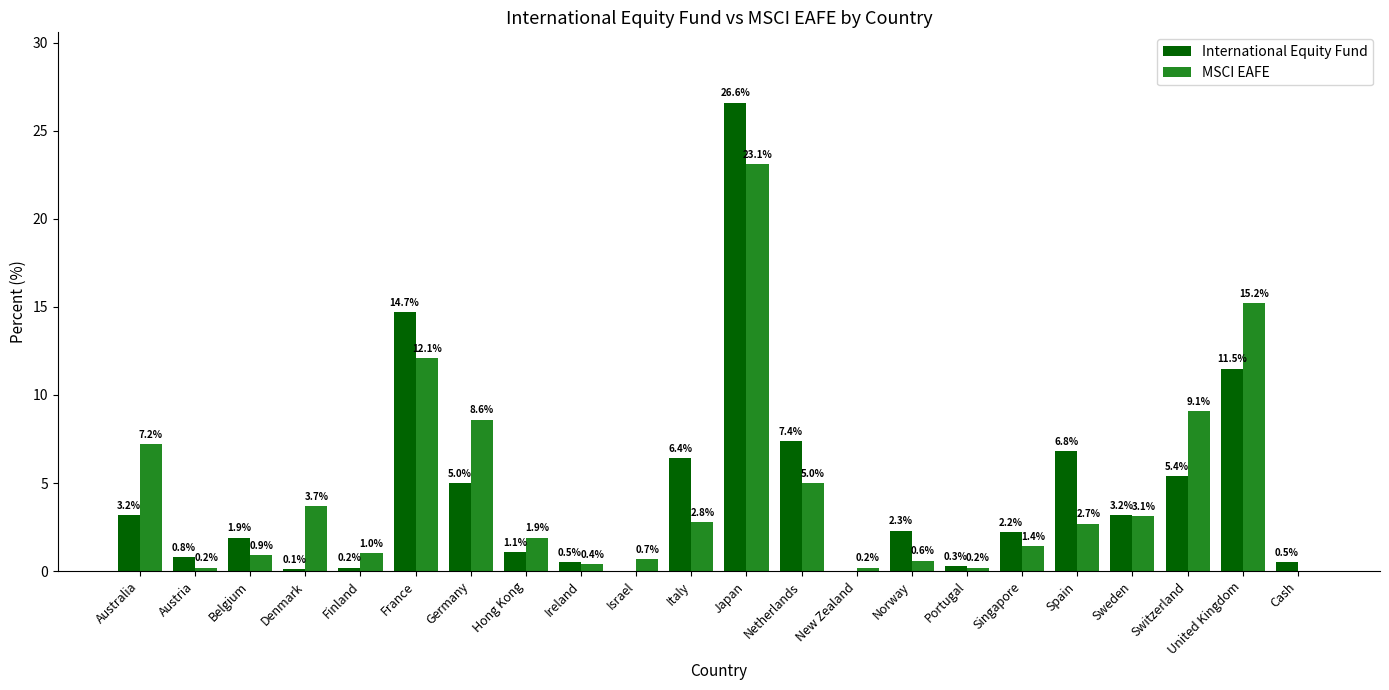

At which category does the chart reach its peak across all series?

Japan